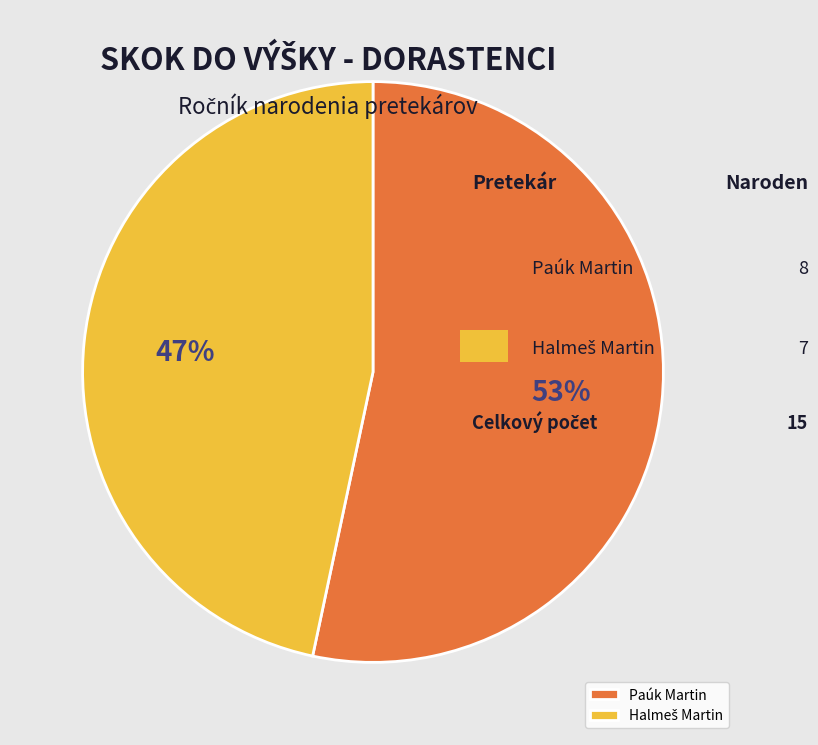

Count the number of slices in the pie.

2